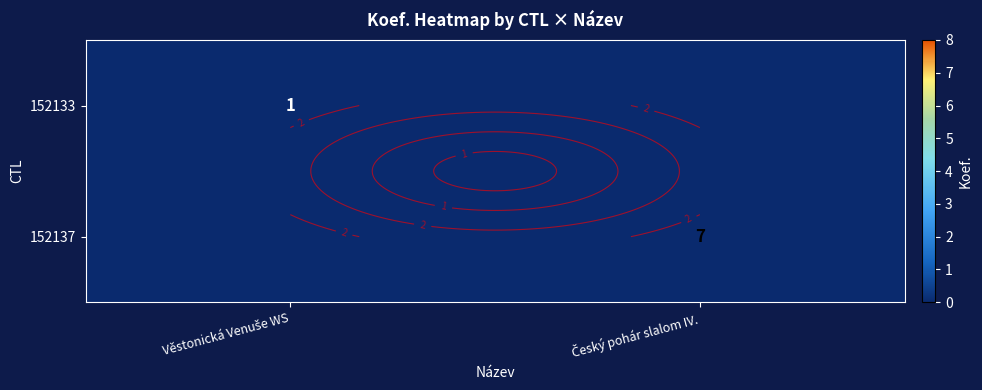

What is the difference between the 152137 values at Český pohár slalom IV. and Věstonická Venuše WS?

7